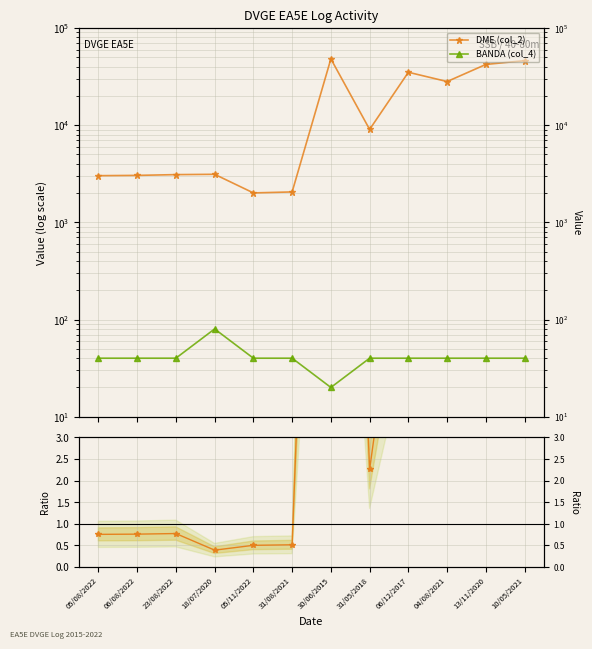

What position from the right is 06/08/2022?

11